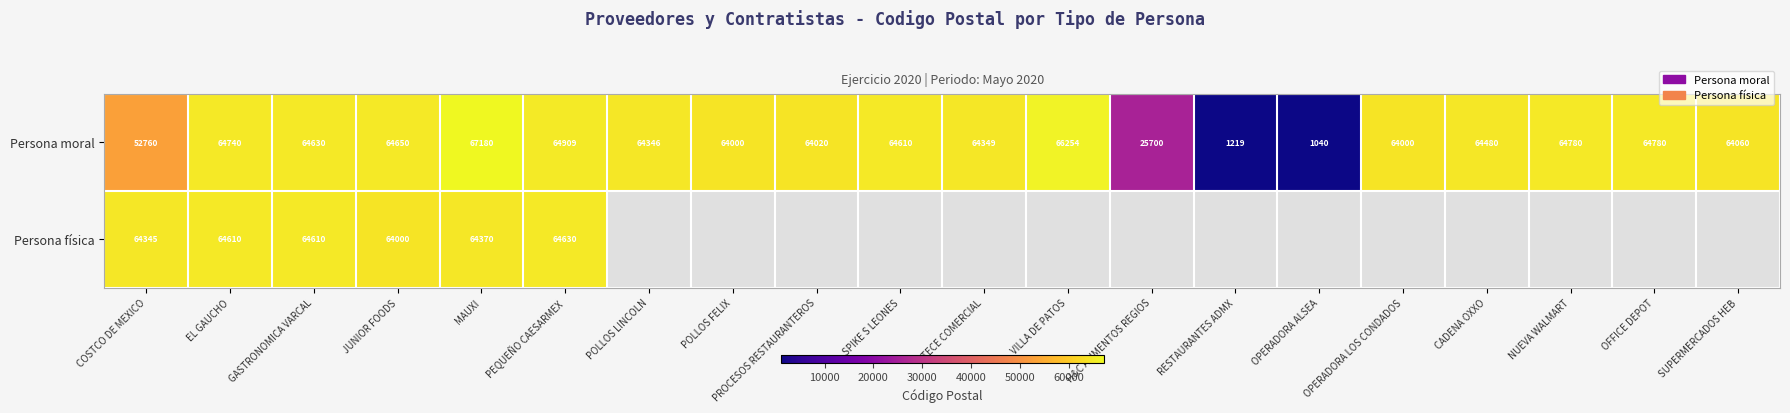

At which category is the sum across all series the highest?

MAUXI